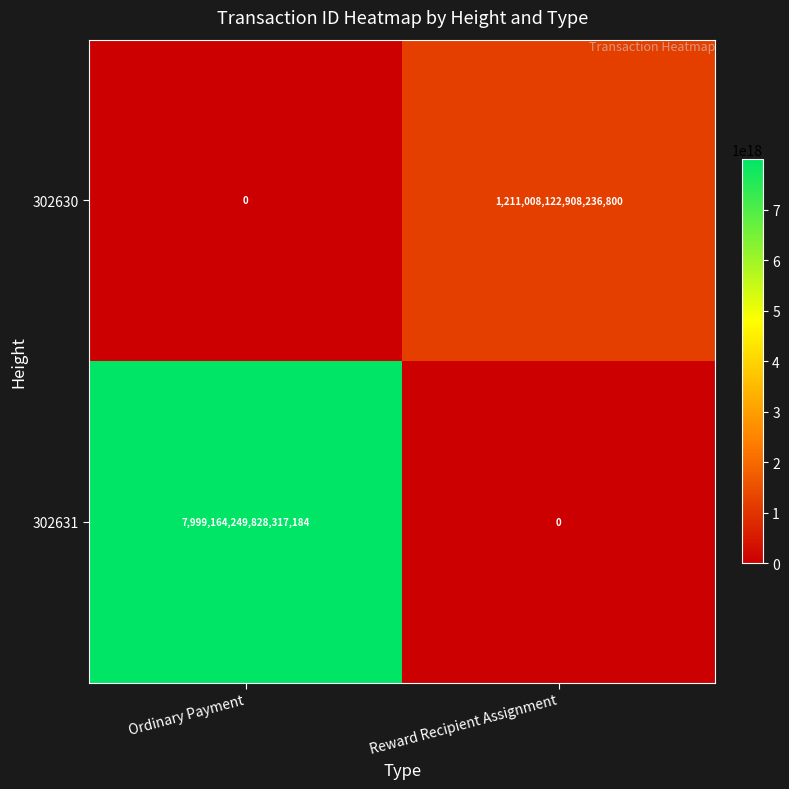

How many values in 302630 are above zero?

1